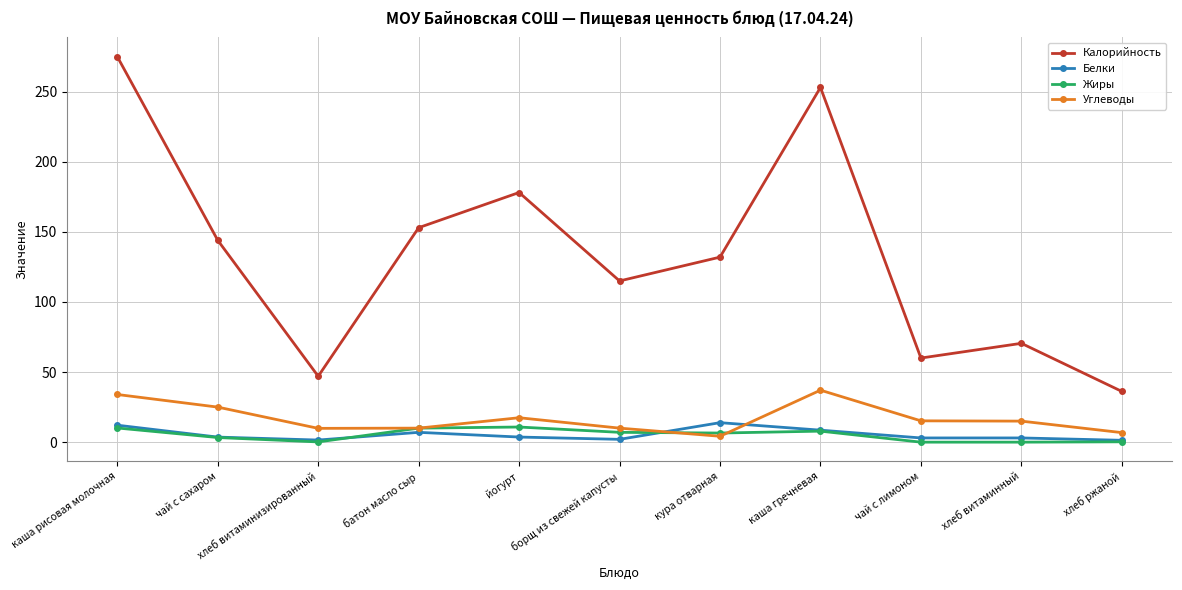

What is the label of the 6th point from the left?

борщ из свежей капусты